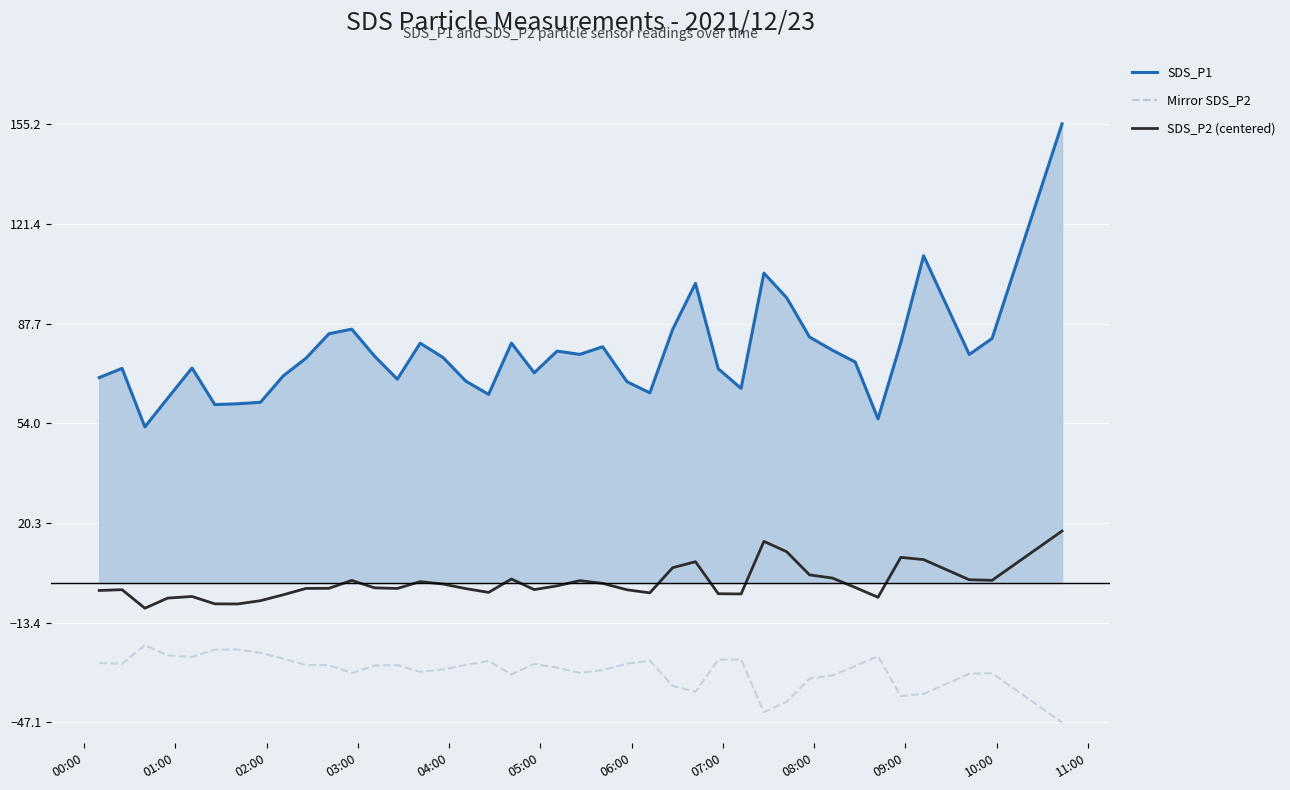

Rank the series by their maximum value, from highest to lowest.

SDS_P1 line, SDS_P2 (centered), Mirror SDS_P2